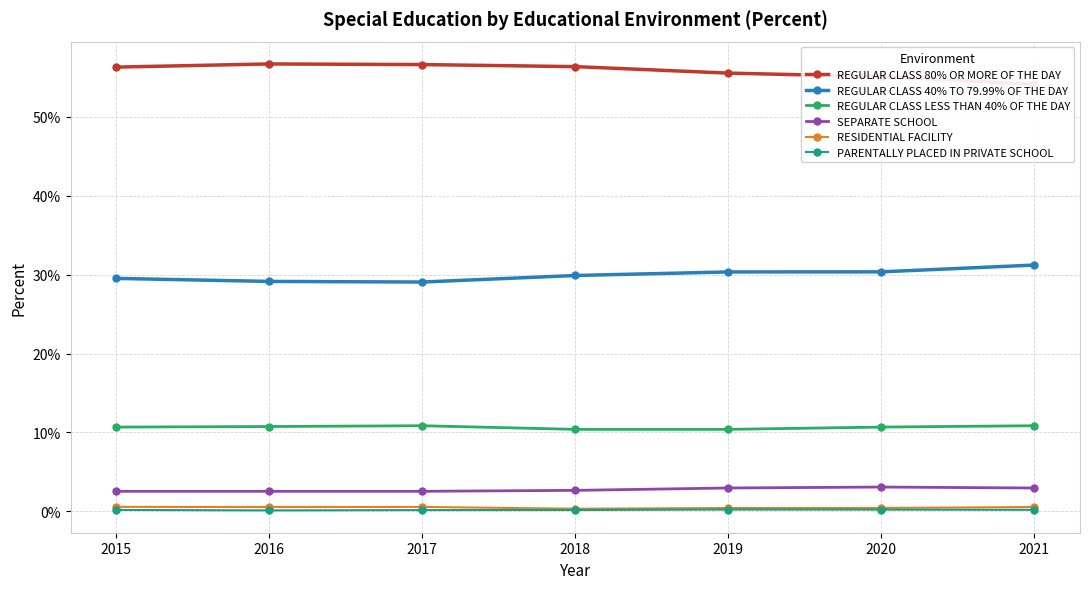

Which series has the widest spread of values?

REGULAR CLASS 80% OR MORE OF THE DAY